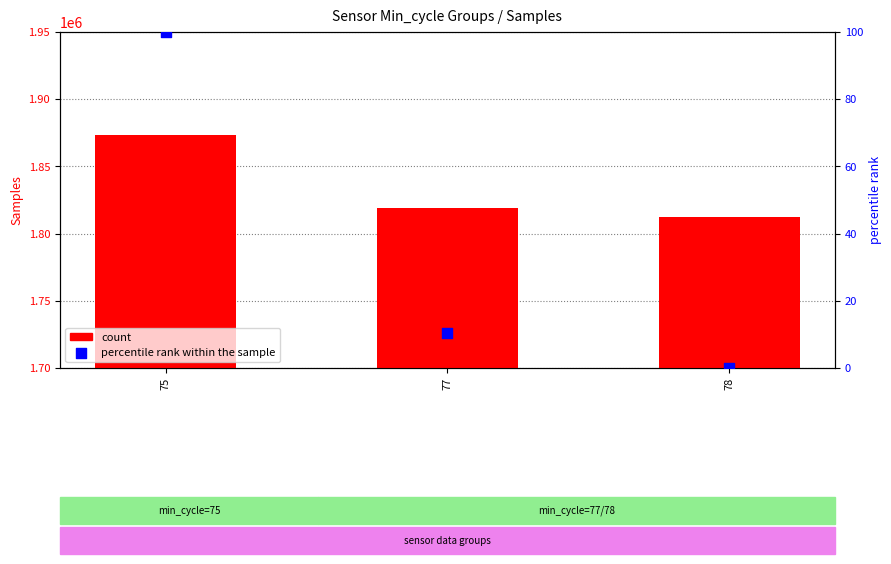

At how many categories does at least one series exceed 1541788?

3